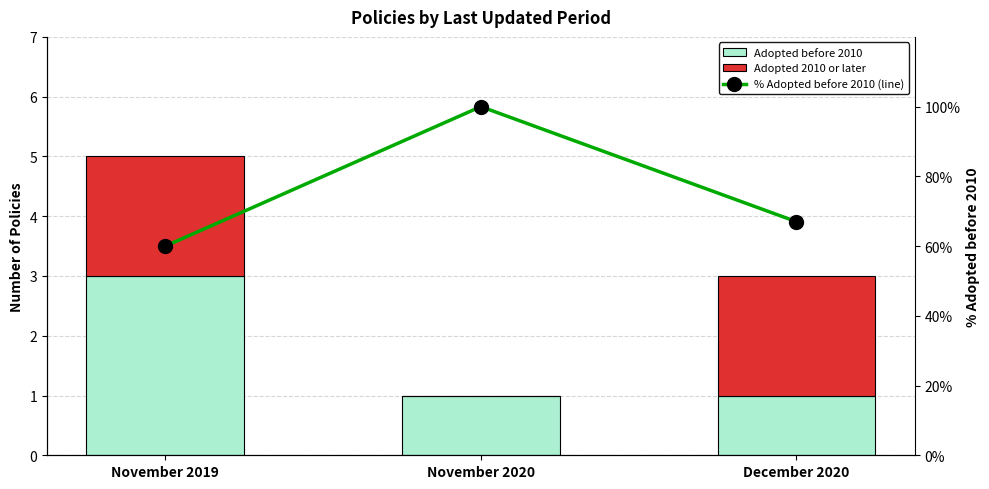

How many categories are shown in the chart?

3